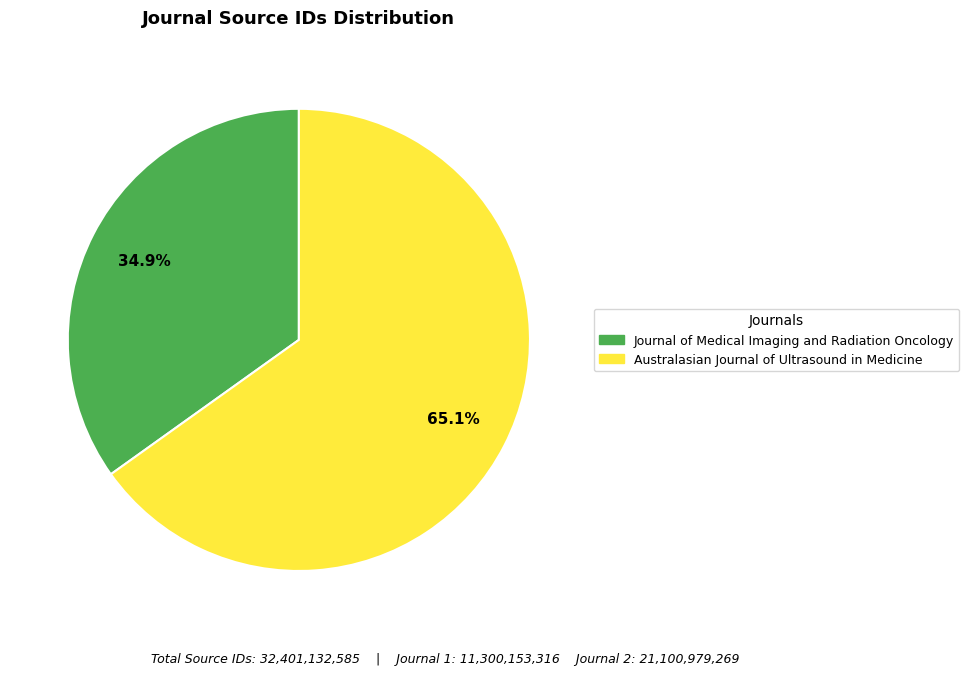

Do Australasian Journal of Ultrasound in Medicine and Journal of Medical Imaging and Radiation Oncology together represent more than half of the pie?

Yes